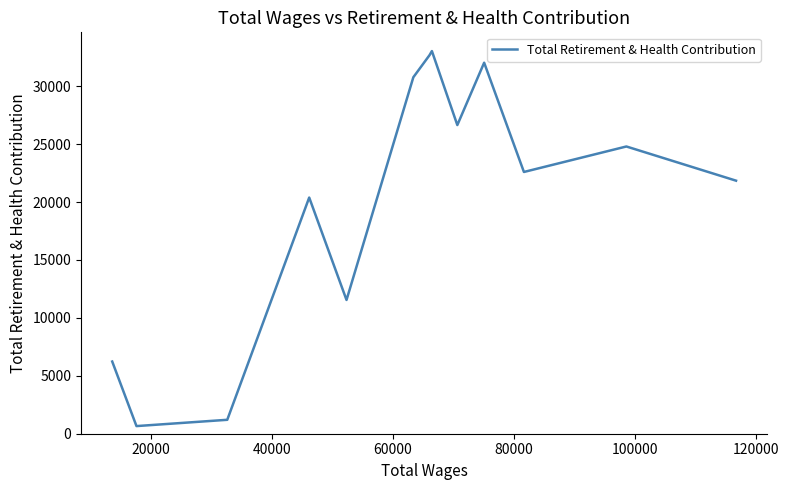

What is the difference between the maximum and minimum values?

32371